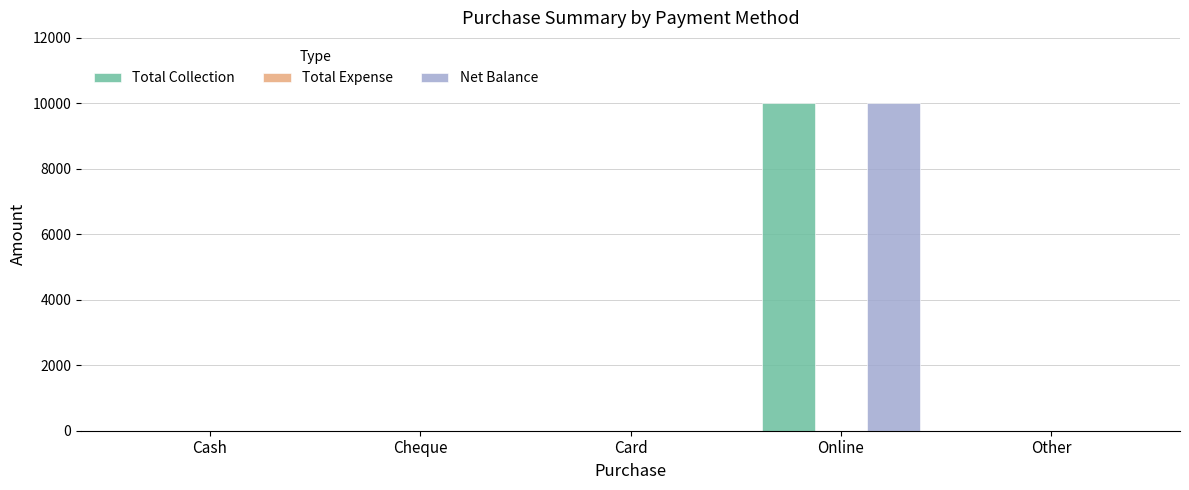

At which category is the sum across all series the highest?

Online